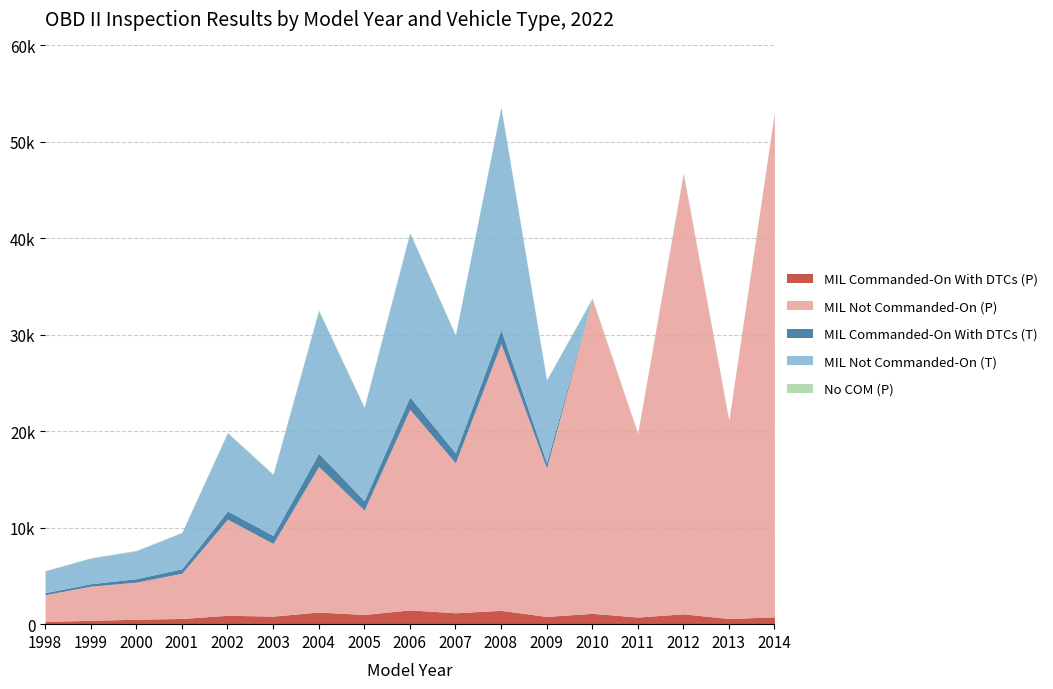

What is the difference between the second highest and minimum values in the MIL Commanded-On With DTCs (P) series?

1142